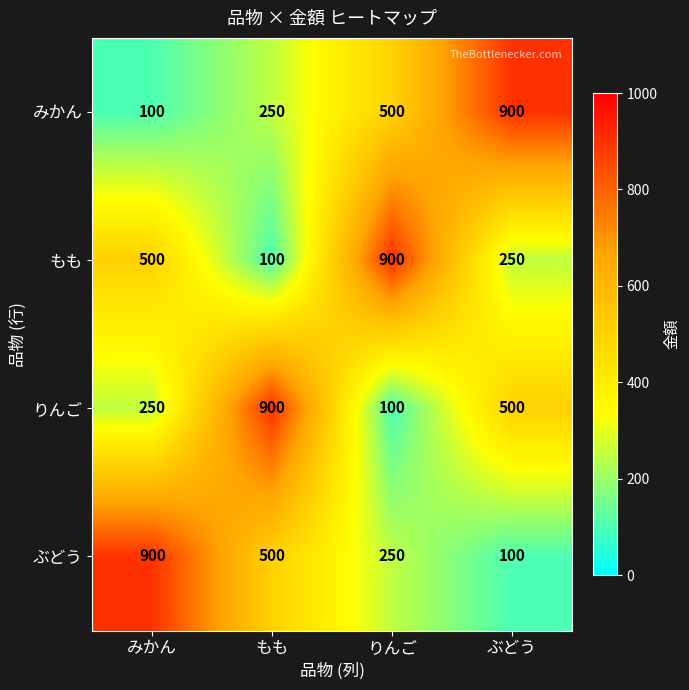

Reading left to right, transcribe all the data shown in this chart.

みかん: みかん=100	もも=250	りんご=500	ぶどう=900
もも: みかん=500	もも=100	りんご=900	ぶどう=250
りんご: みかん=250	もも=900	りんご=100	ぶどう=500
ぶどう: みかん=900	もも=500	りんご=250	ぶどう=100